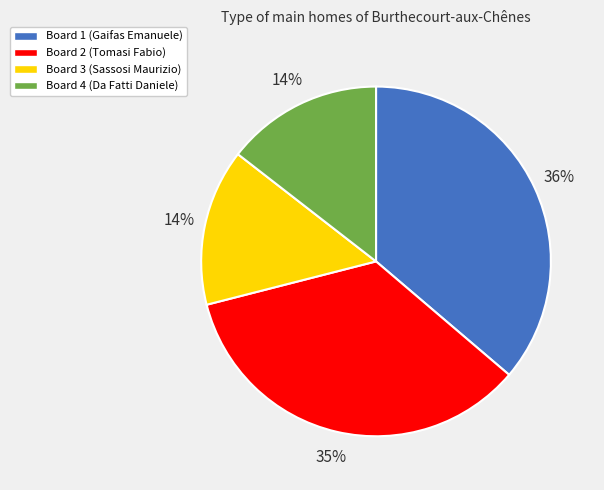

True or false: Board 2 (Tomasi Fabio) accounts for 49% of the total.

False